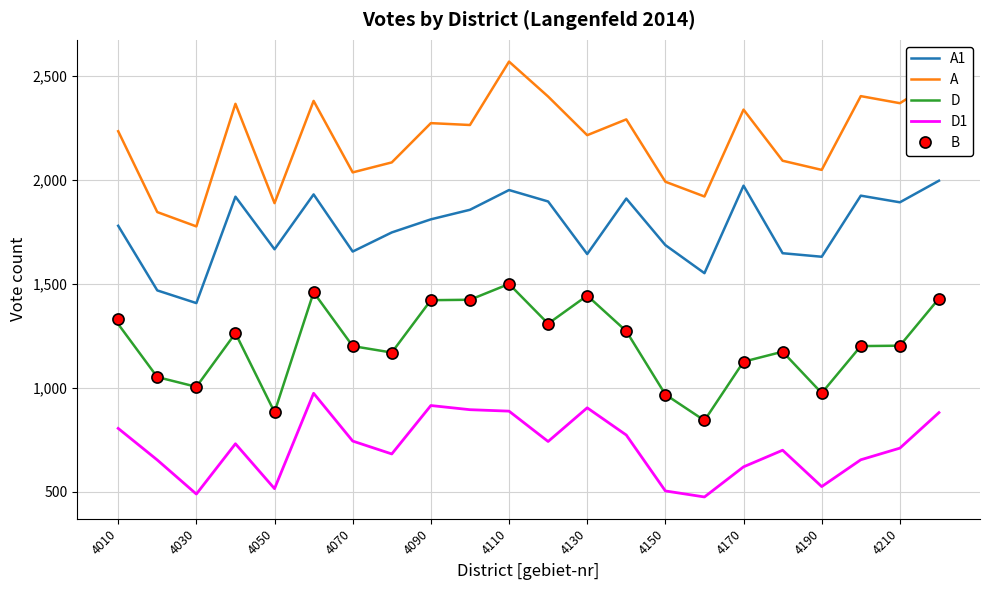

What is the smallest value displayed?

474